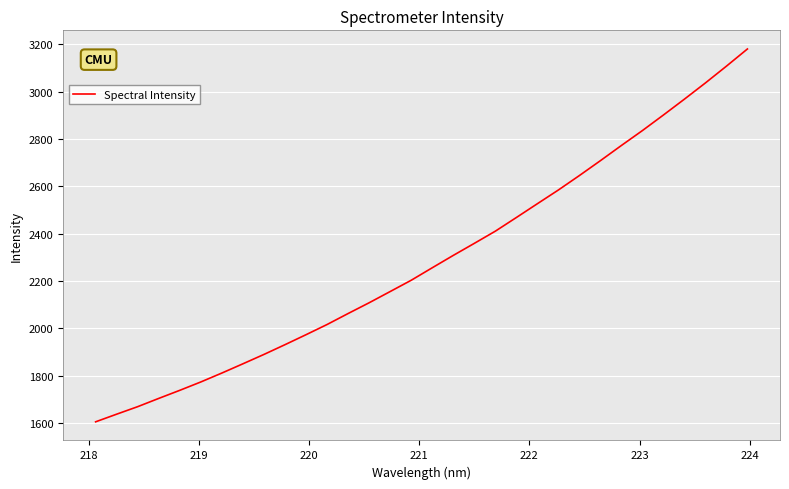

Does the chart display data point markers on the line(s)?

No